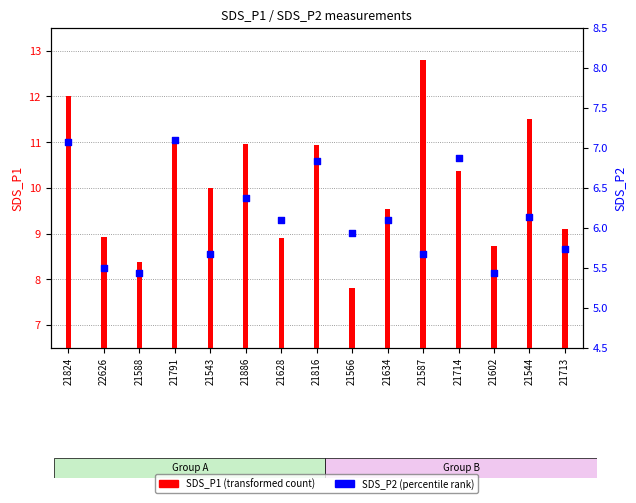

Which has a higher value, 21886 or 21791?

21791